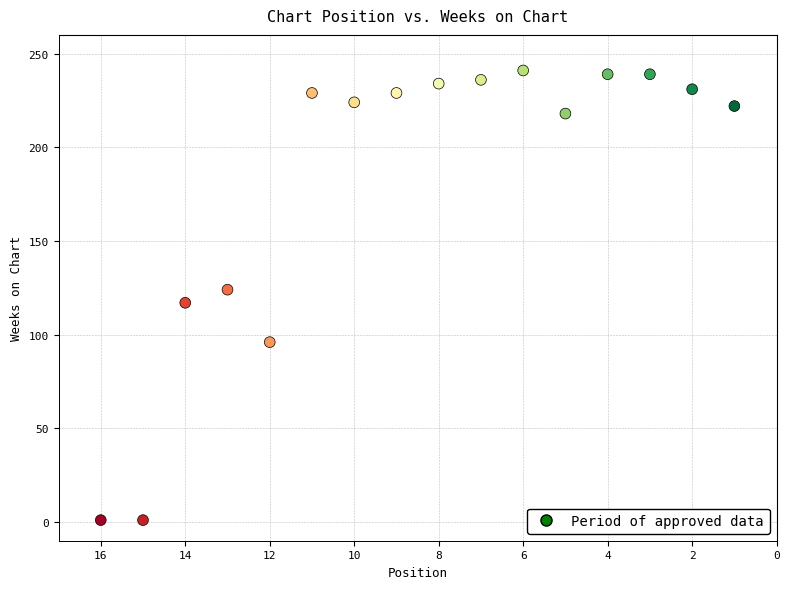

What is the range of Y values (max minus min)?

240